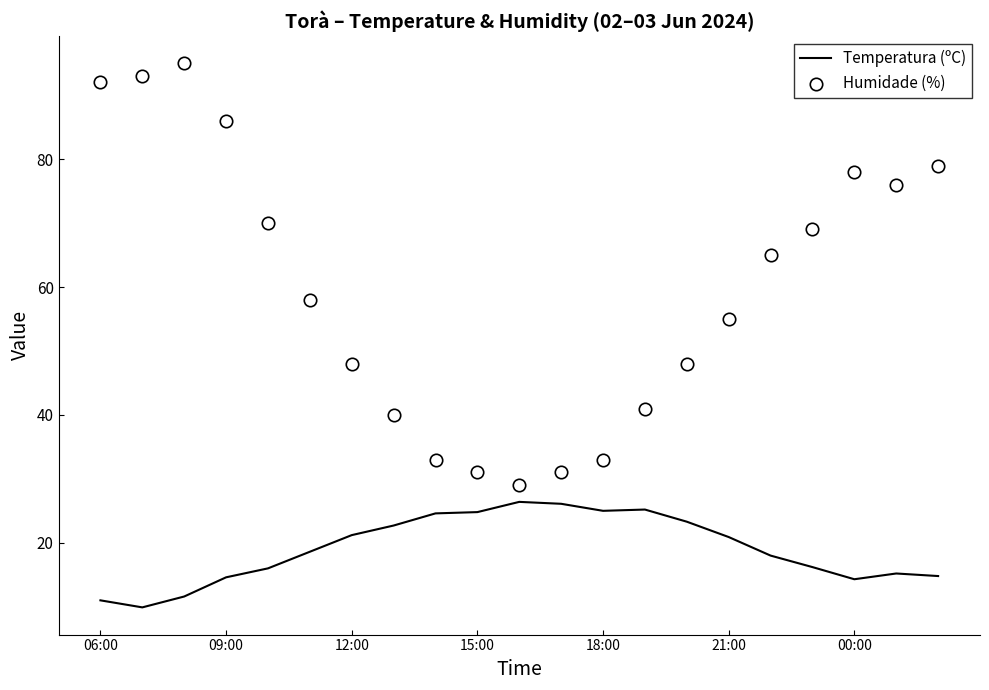

Which series contains the highest Y value?

Humidade (%)